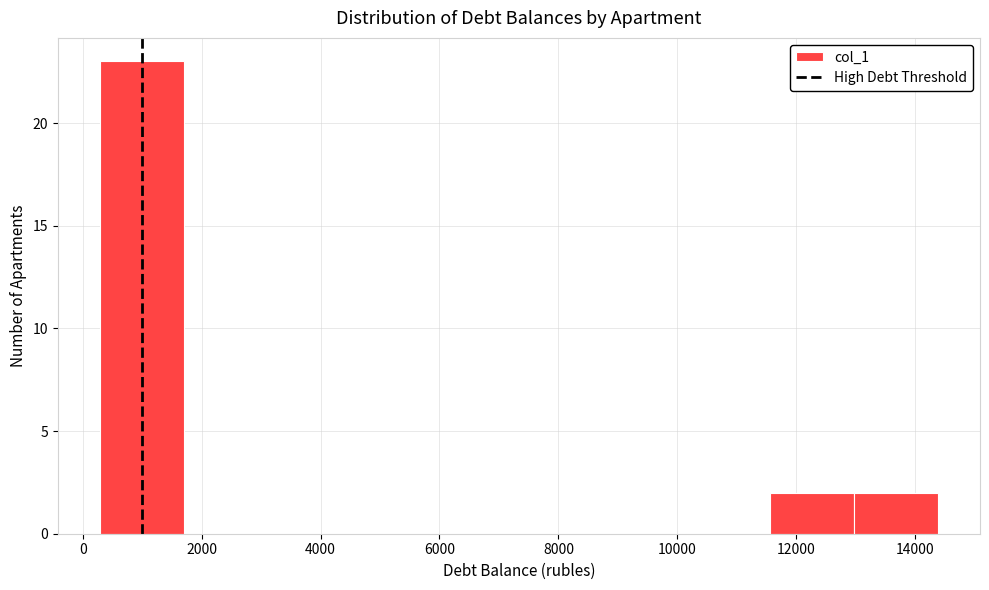

Reading left to right, transcribe this chart: for each bar, give the range it covers on the x-axis and its height. Neither the bar edges nor the heights are printed on the chart, so give them approximately, as read against the axes.

200 to 1600: 23
1600 to 3200: 0
3200 to 4600: 0
4600 to 6000: 0
6000 to 7400: 0
7400 to 8800: 0
8800 to 10200: 0
10200 to 11600: 0
11600 to 13000: 2
13000 to 14400: 2